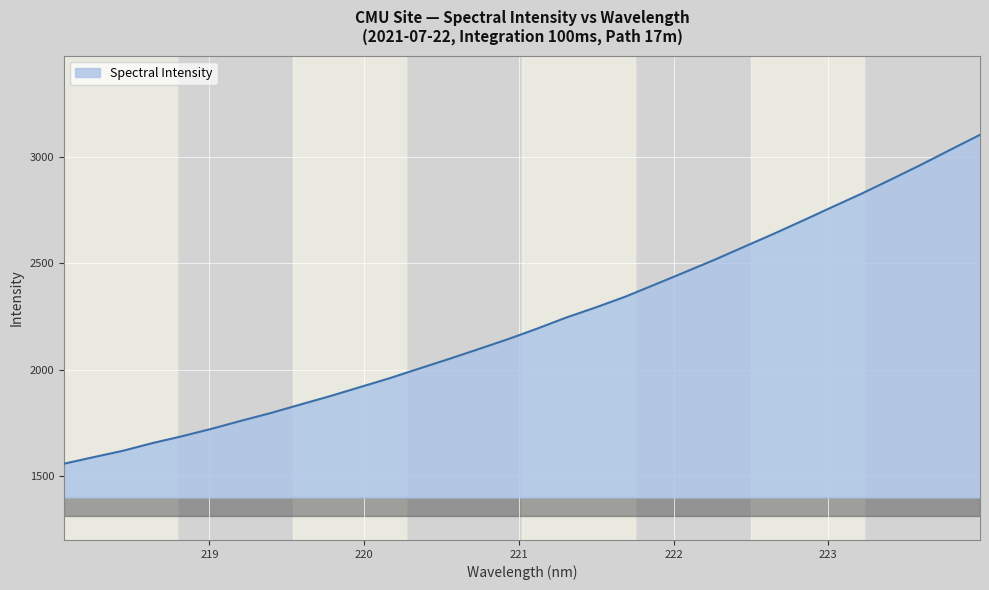

Reading left to right, extract all data points from this chart.

1558.4	1589.3	1619.5	1655.7	1687.9	1722.9	1760.7	1797.1	1837.0	1876.2	1918.2	1960.0	2005.2	2050.0	2096.3	2143.2	2193.4	2246.4	2294.0	2344.6	2401.5	2458.9	2516.9	2577.9	2638.8	2701.6	2765.7	2829.1	2896.0	2964.0	3034.9	3105.0